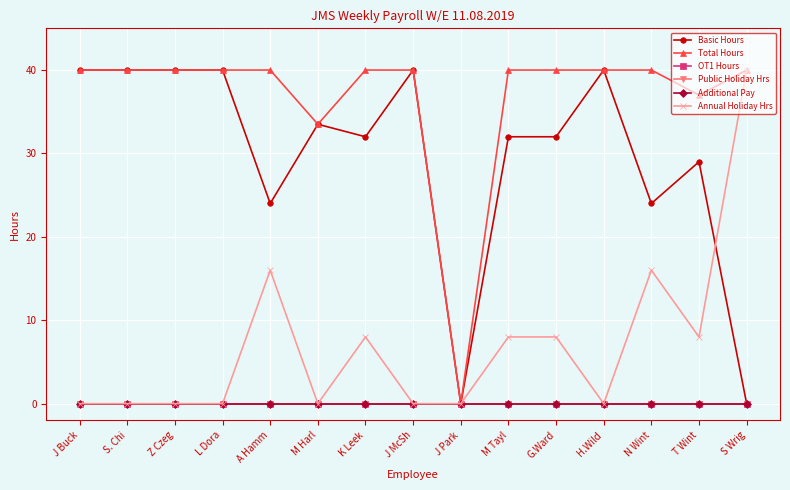

Reading left to right, transcribe all the data shown in this chart.

Basic Hours: 40.0	40.0	40.0	40.0	24.0	33.5	32.0	40.0	0.0	32.0	32.0	40.0	24.0	29.0	0.0
Total Hours: 40.0	40.0	40.0	40.0	40.0	33.5	40.0	40.0	0.0	40.0	40.0	40.0	40.0	37.0	40.0
OT1 Hours: 0.0	0.0	0.0	0.0	0.0	0.0	0.0	0.0	0.0	0.0	0.0	0.0	0.0	0.0	0.0
Public Holiday Hrs: 0.0	0.0	0.0	0.0	0.0	0.0	0.0	0.0	0.0	0.0	0.0	0.0	0.0	0.0	0.0
Additional Pay: 0.0	0.0	0.0	0.0	0.0	0.0	0.0	0.0	0.0	0.0	0.0	0.0	0.0	0.0	0.0
Annual Holiday Hrs: 0.0	0.0	0.0	0.0	16.0	0.0	8.0	0.0	0.0	8.0	8.0	0.0	16.0	8.0	40.0